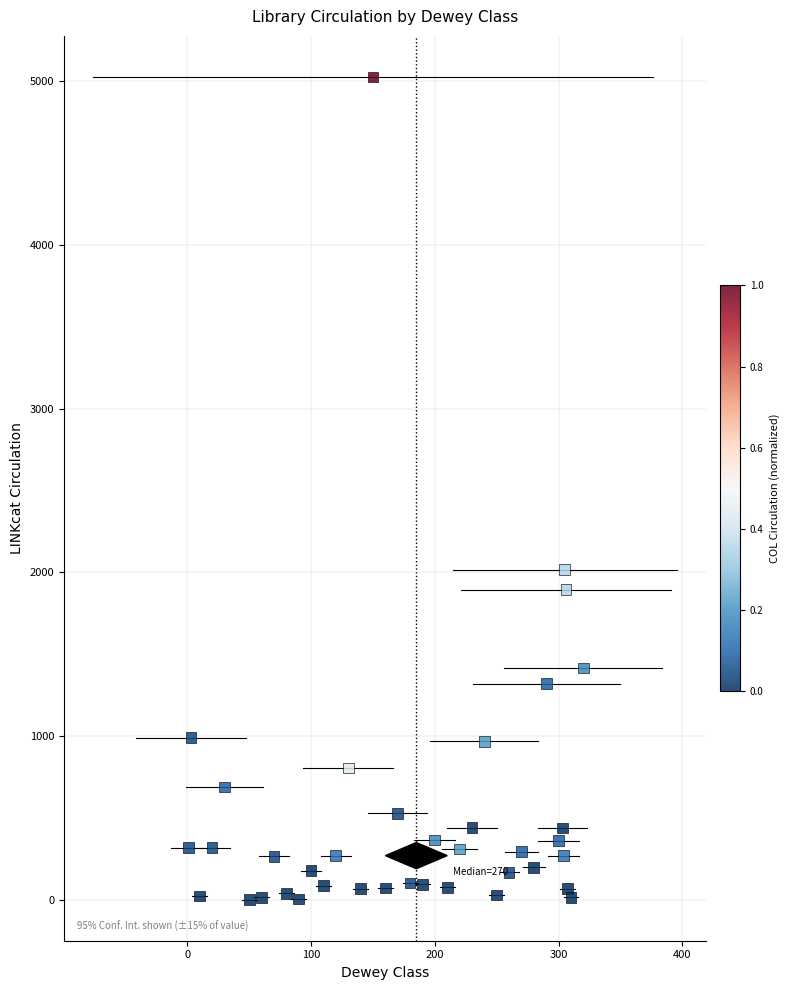

What Y value in the scatter plot is closest to 2514?

2016